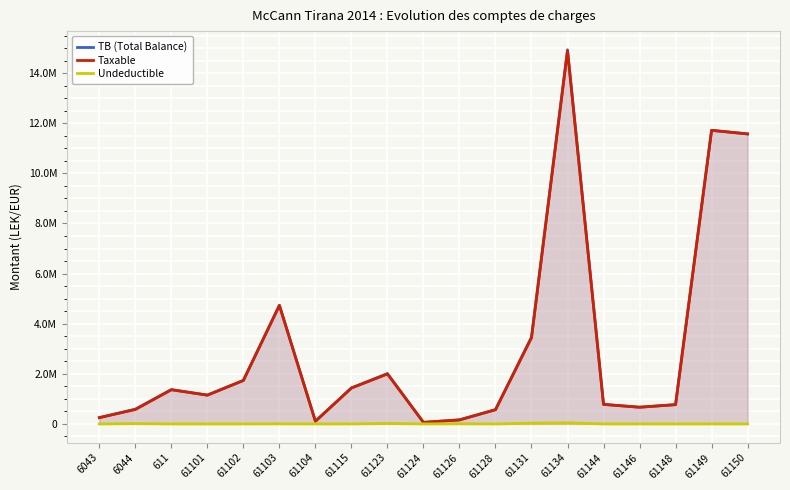

At how many categories does at least one series exceed 4310014?

4